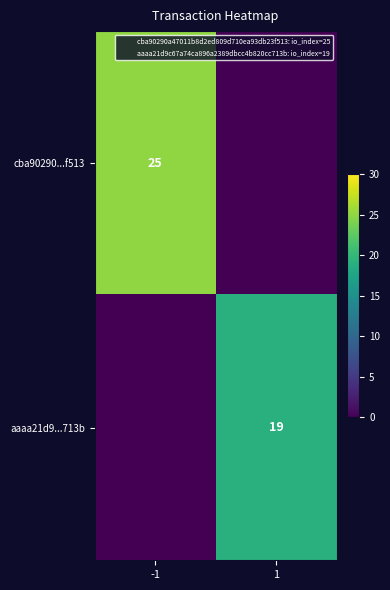

Is it true that cba90290...f513 equals 16 at 1?

False